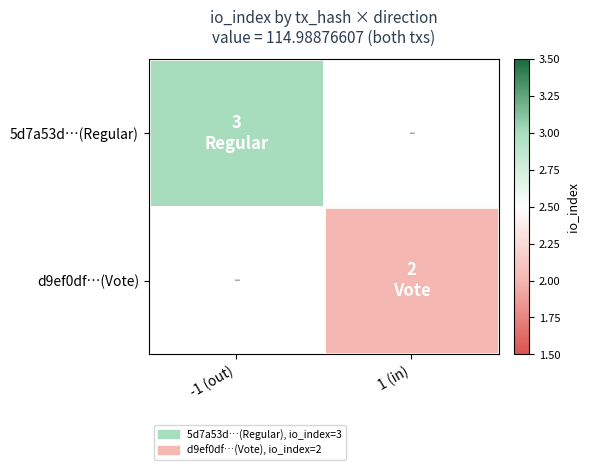

List the series in order of their overall mean, highest first.

5d7a53d…(Regular), d9ef0df…(Vote)